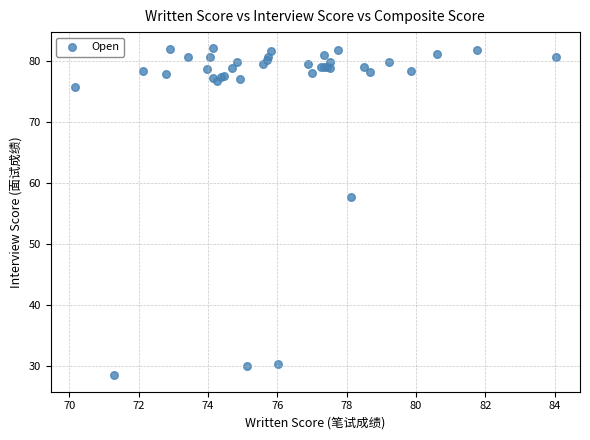

What Y value in the scatter plot is closest to 55?

57.8